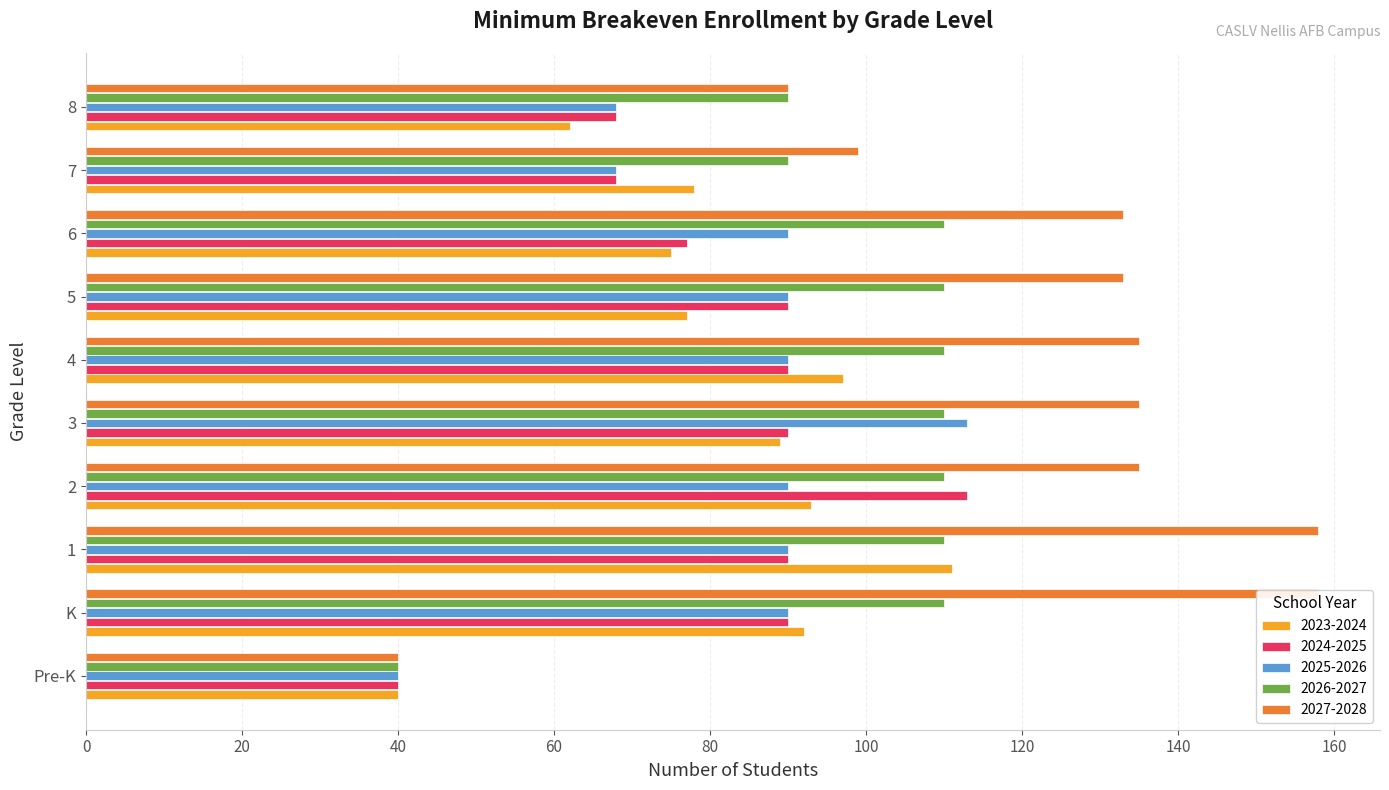

How many distinct data groups are displayed?

5